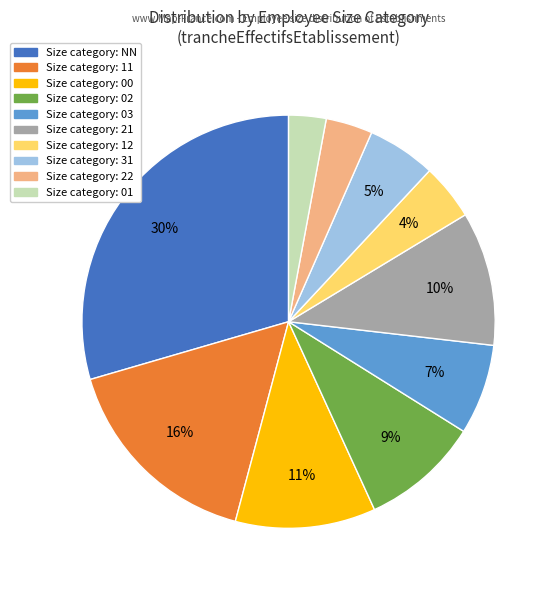

Does any single category account for the majority?

No